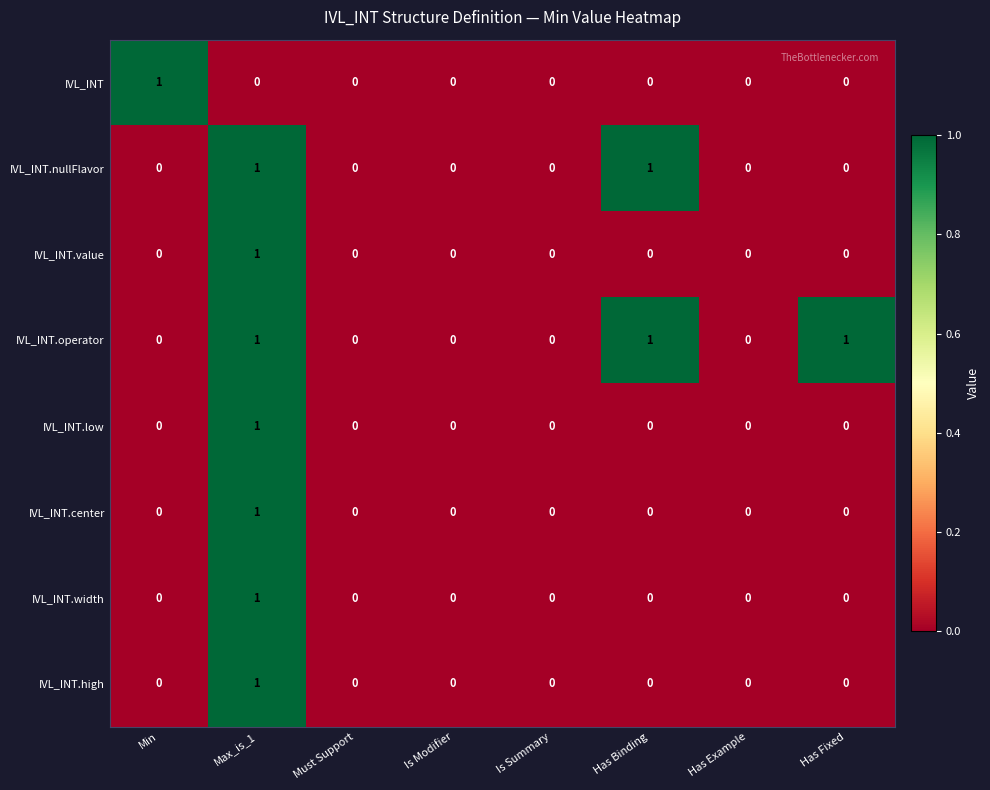

Which series has the largest total across all categories?

IVL_INT.operator